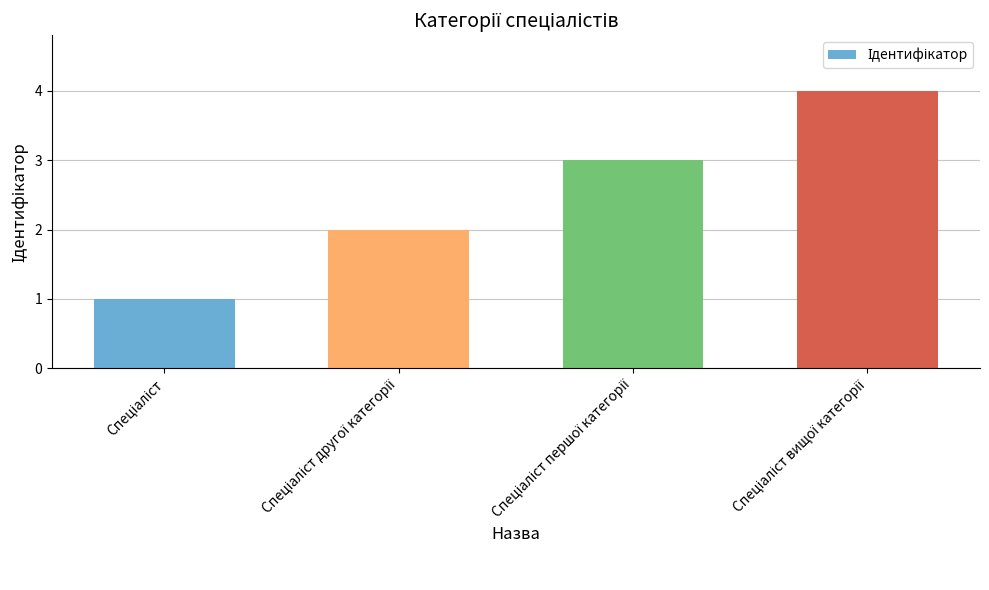

What is the greatest value displayed?

4